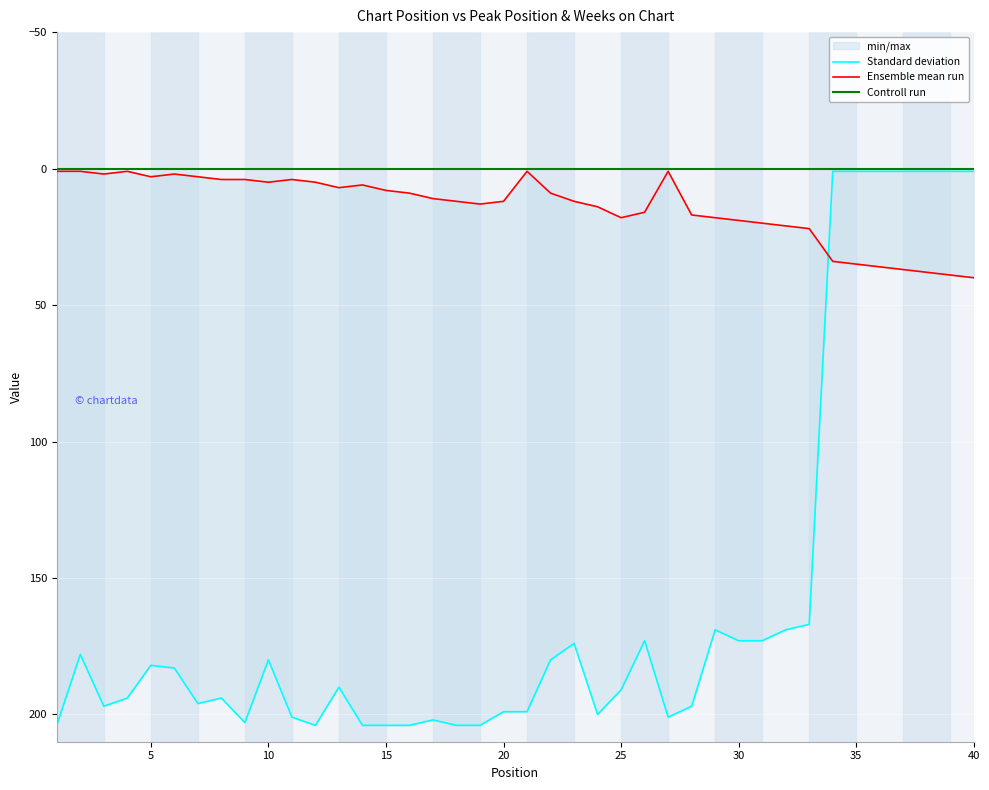

What are all the series names shown in the legend?

Standard deviation, Ensemble mean run, Controll run